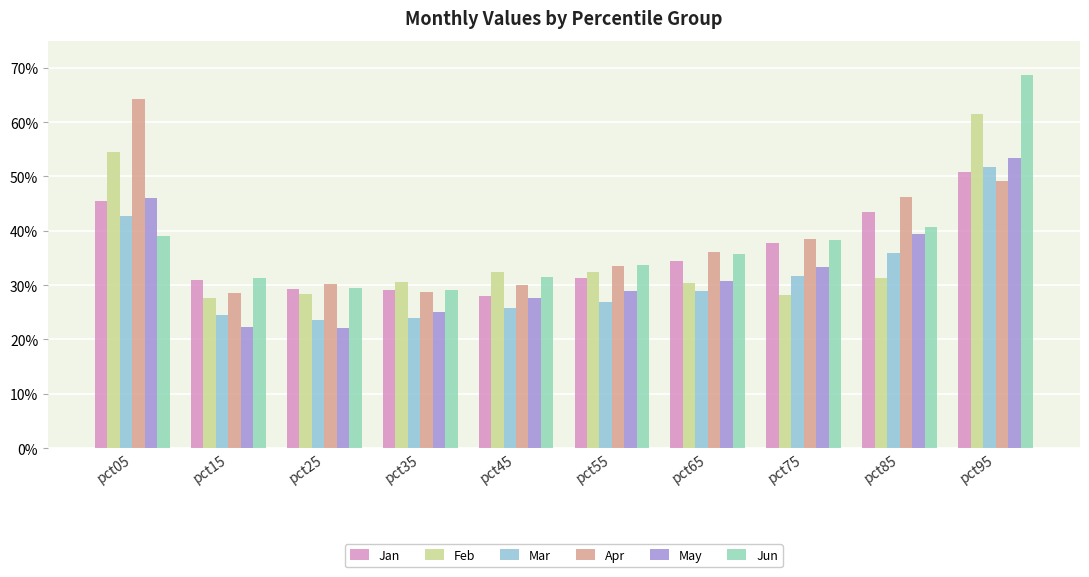

What are all the series names shown in the legend?

Jan, Feb, Mar, Apr, May, Jun